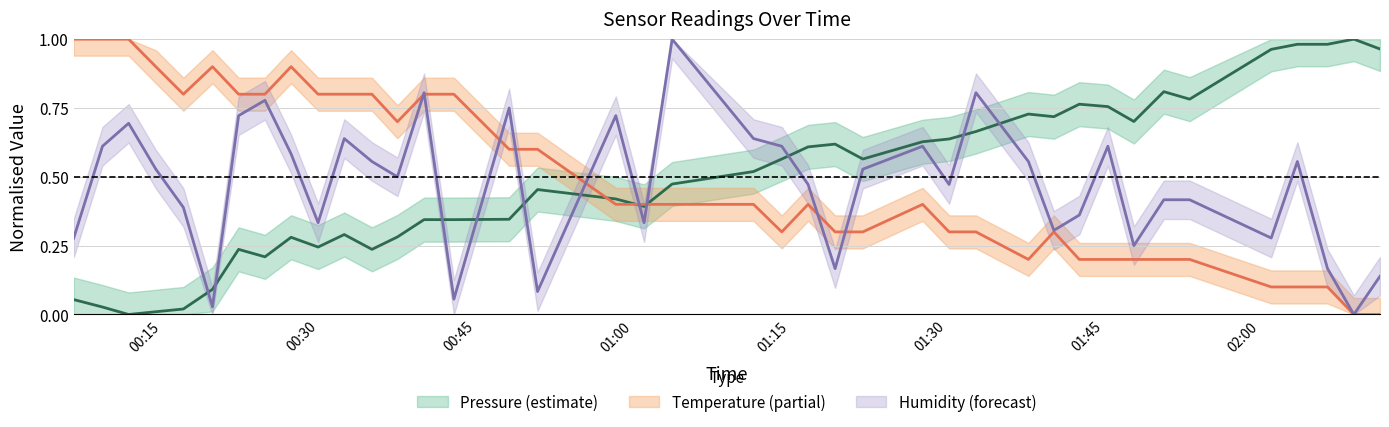

What is the difference between the humidity values at 2022-09-09T00:40:02 and 2022-09-09T02:06:25?

0.6